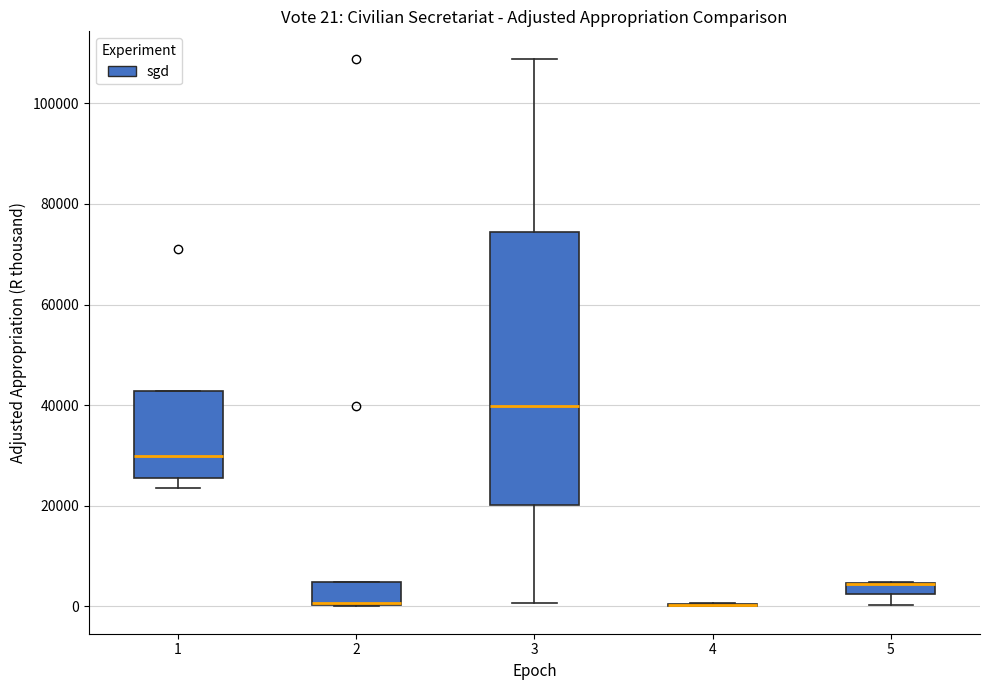

Comparing the boxes themselves (not the whiskers), which one is the tallest?

3